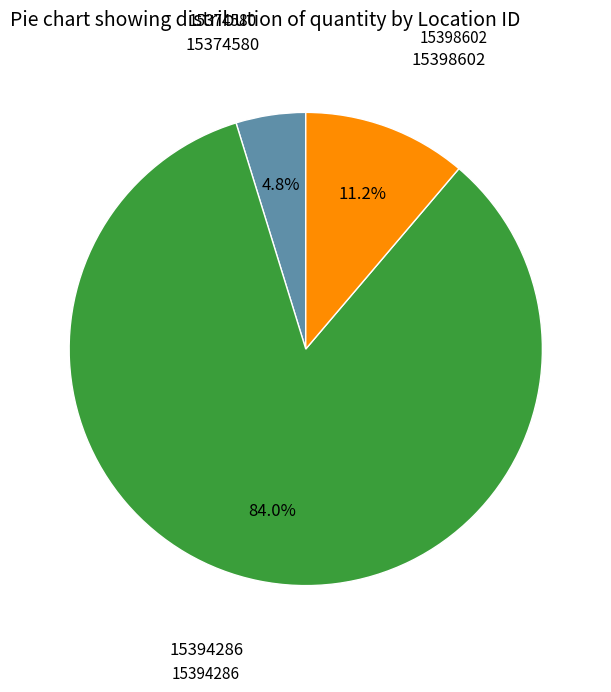

Is there a majority slice in this chart?

Yes